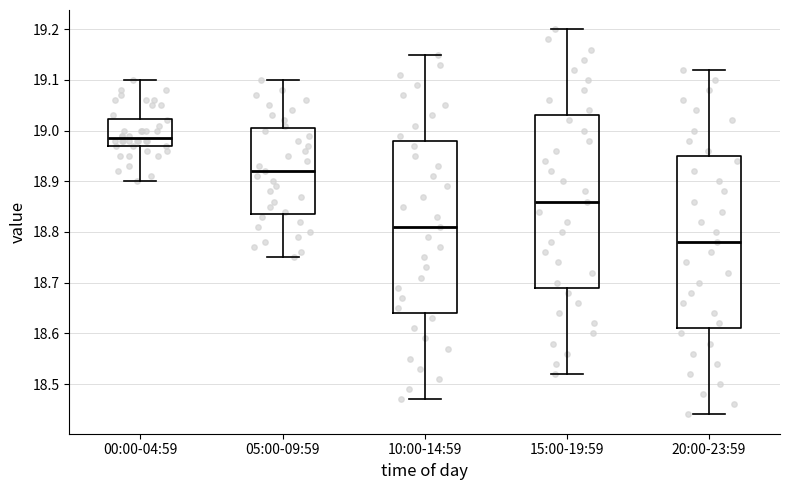

Reading left to right, transcribe this box plot: for each box, give where its median line is, the range the box spans, and where its two whiskers end, as read against the y-axis. The values are not printed on the chart, so give them approximately, as read against the axis.

00:00-04:59: median 18.99, box 18.97 to 19.02, whiskers 18.90 to 19.10
05:00-09:59: median 18.92, box 18.84 to 19.01, whiskers 18.75 to 19.10
10:00-14:59: median 18.81, box 18.64 to 18.98, whiskers 18.47 to 19.15
15:00-19:59: median 18.86, box 18.69 to 19.03, whiskers 18.52 to 19.20
20:00-23:59: median 18.78, box 18.61 to 18.95, whiskers 18.44 to 19.12